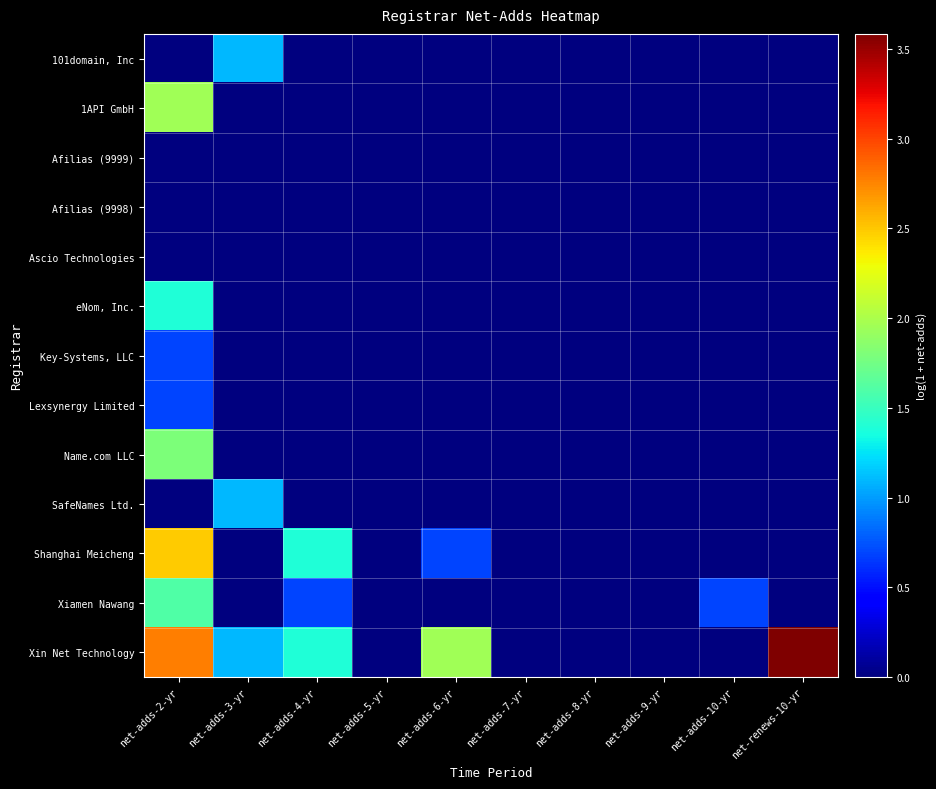

Reading left to right, extract all data points from this chart.

101domain, Inc: net-adds-2-yr=0.0	net-adds-3-yr=1.1	net-adds-4-yr=0.0	net-adds-5-yr=0.0	net-adds-6-yr=0.0	net-adds-7-yr=0.0	net-adds-8-yr=0.0	net-adds-9-yr=0.0	net-adds-10-yr=0.0	net-renews-10-yr=0.0
1API GmbH: net-adds-2-yr=1.9	net-adds-3-yr=0.0	net-adds-4-yr=0.0	net-adds-5-yr=0.0	net-adds-6-yr=0.0	net-adds-7-yr=0.0	net-adds-8-yr=0.0	net-adds-9-yr=0.0	net-adds-10-yr=0.0	net-renews-10-yr=0.0
Afilias (9999): net-adds-2-yr=0.0	net-adds-3-yr=0.0	net-adds-4-yr=0.0	net-adds-5-yr=0.0	net-adds-6-yr=0.0	net-adds-7-yr=0.0	net-adds-8-yr=0.0	net-adds-9-yr=0.0	net-adds-10-yr=0.0	net-renews-10-yr=0.0
Afilias (9998): net-adds-2-yr=0.0	net-adds-3-yr=0.0	net-adds-4-yr=0.0	net-adds-5-yr=0.0	net-adds-6-yr=0.0	net-adds-7-yr=0.0	net-adds-8-yr=0.0	net-adds-9-yr=0.0	net-adds-10-yr=0.0	net-renews-10-yr=0.0
Ascio Technologies: net-adds-2-yr=0.0	net-adds-3-yr=0.0	net-adds-4-yr=0.0	net-adds-5-yr=0.0	net-adds-6-yr=0.0	net-adds-7-yr=0.0	net-adds-8-yr=0.0	net-adds-9-yr=0.0	net-adds-10-yr=0.0	net-renews-10-yr=0.0
eNom, Inc.: net-adds-2-yr=1.4	net-adds-3-yr=0.0	net-adds-4-yr=0.0	net-adds-5-yr=0.0	net-adds-6-yr=0.0	net-adds-7-yr=0.0	net-adds-8-yr=0.0	net-adds-9-yr=0.0	net-adds-10-yr=0.0	net-renews-10-yr=0.0
Key-Systems, LLC: net-adds-2-yr=0.7	net-adds-3-yr=0.0	net-adds-4-yr=0.0	net-adds-5-yr=0.0	net-adds-6-yr=0.0	net-adds-7-yr=0.0	net-adds-8-yr=0.0	net-adds-9-yr=0.0	net-adds-10-yr=0.0	net-renews-10-yr=0.0
Lexsynergy Limited: net-adds-2-yr=0.7	net-adds-3-yr=0.0	net-adds-4-yr=0.0	net-adds-5-yr=0.0	net-adds-6-yr=0.0	net-adds-7-yr=0.0	net-adds-8-yr=0.0	net-adds-9-yr=0.0	net-adds-10-yr=0.0	net-renews-10-yr=0.0
Name.com LLC: net-adds-2-yr=1.8	net-adds-3-yr=0.0	net-adds-4-yr=0.0	net-adds-5-yr=0.0	net-adds-6-yr=0.0	net-adds-7-yr=0.0	net-adds-8-yr=0.0	net-adds-9-yr=0.0	net-adds-10-yr=0.0	net-renews-10-yr=0.0
SafeNames Ltd.: net-adds-2-yr=0.0	net-adds-3-yr=1.1	net-adds-4-yr=0.0	net-adds-5-yr=0.0	net-adds-6-yr=0.0	net-adds-7-yr=0.0	net-adds-8-yr=0.0	net-adds-9-yr=0.0	net-adds-10-yr=0.0	net-renews-10-yr=0.0
Shanghai Meicheng: net-adds-2-yr=2.5	net-adds-3-yr=0.0	net-adds-4-yr=1.4	net-adds-5-yr=0.0	net-adds-6-yr=0.7	net-adds-7-yr=0.0	net-adds-8-yr=0.0	net-adds-9-yr=0.0	net-adds-10-yr=0.0	net-renews-10-yr=0.0
Xiamen Nawang: net-adds-2-yr=1.6	net-adds-3-yr=0.0	net-adds-4-yr=0.7	net-adds-5-yr=0.0	net-adds-6-yr=0.0	net-adds-7-yr=0.0	net-adds-8-yr=0.0	net-adds-9-yr=0.0	net-adds-10-yr=0.7	net-renews-10-yr=0.0
Xin Net Technology: net-adds-2-yr=2.8	net-adds-3-yr=1.1	net-adds-4-yr=1.4	net-adds-5-yr=0.0	net-adds-6-yr=1.9	net-adds-7-yr=0.0	net-adds-8-yr=0.0	net-adds-9-yr=0.0	net-adds-10-yr=0.0	net-renews-10-yr=3.6